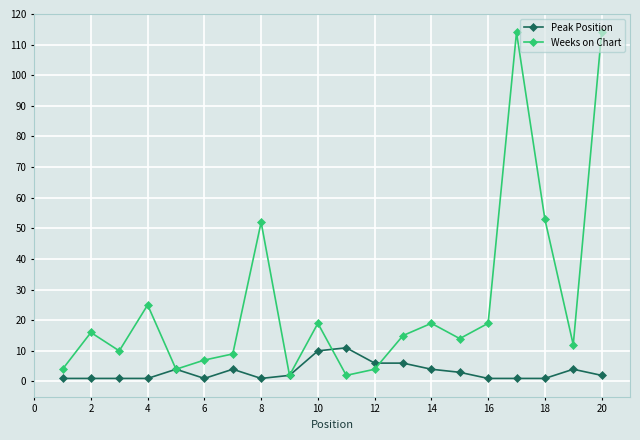

After their last crossing, which series has the higher values: Peak Position or Weeks on Chart?

Weeks on Chart